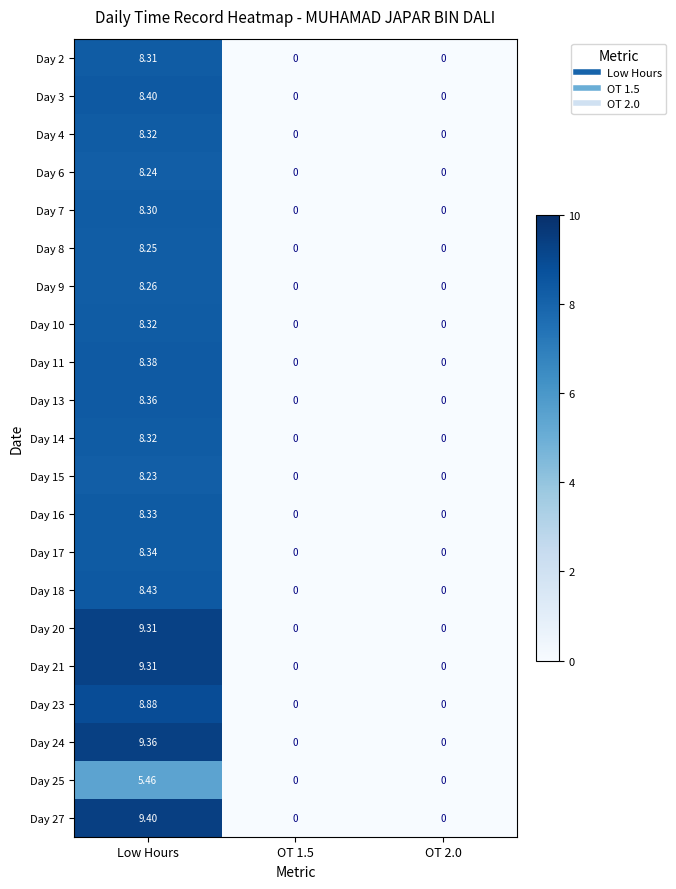

At which category is the sum across all series the highest?

Low Hours